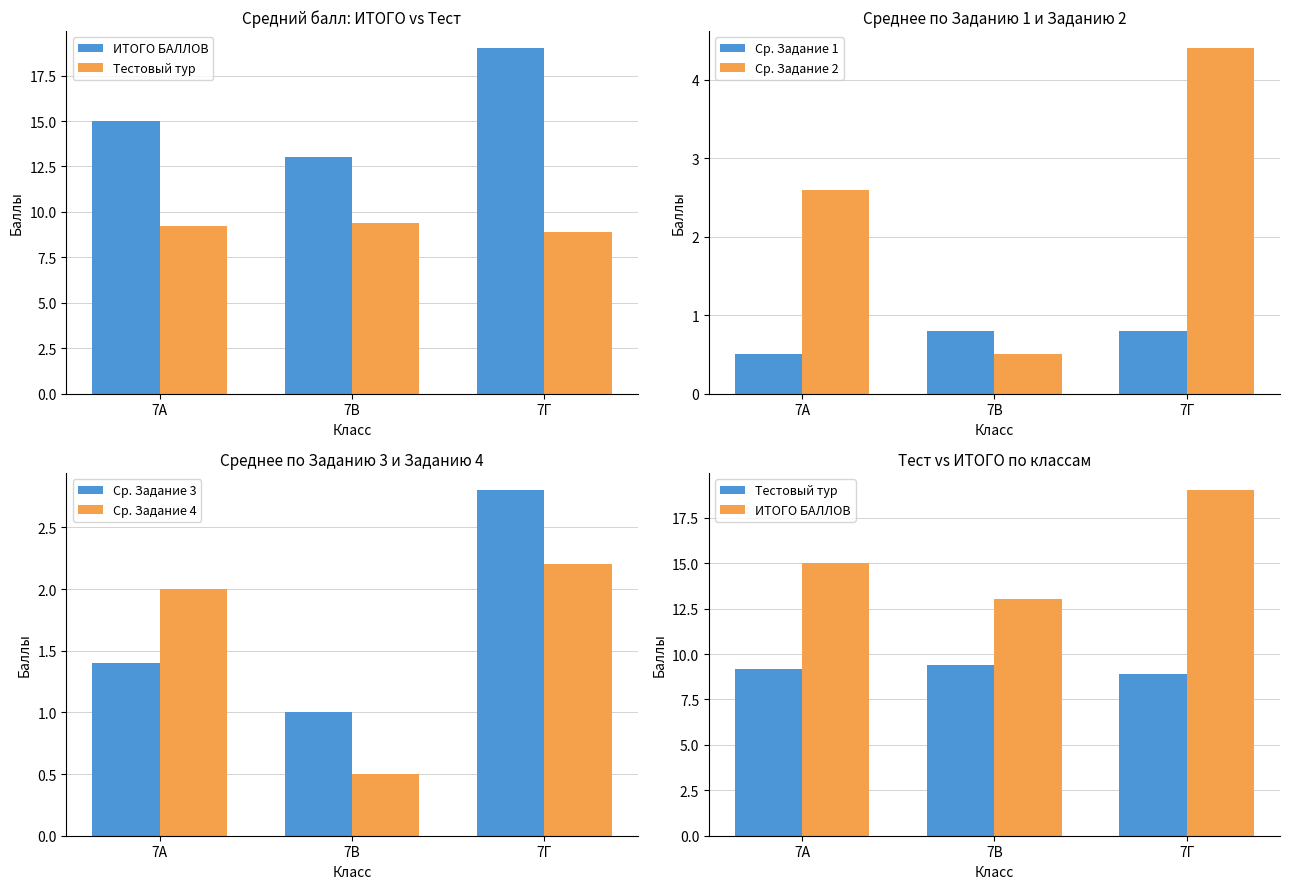

How many groups of bars are there?

3